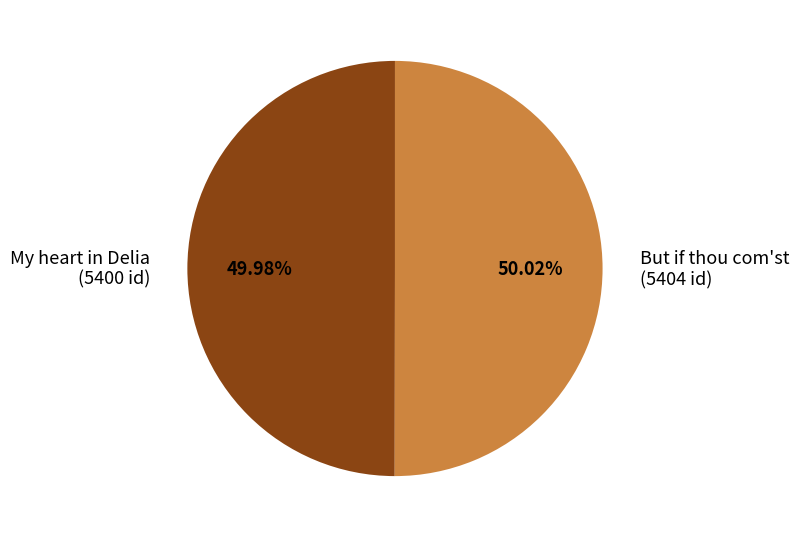

The My heart in Delia slice represents 50% of the pie. True or false?

True